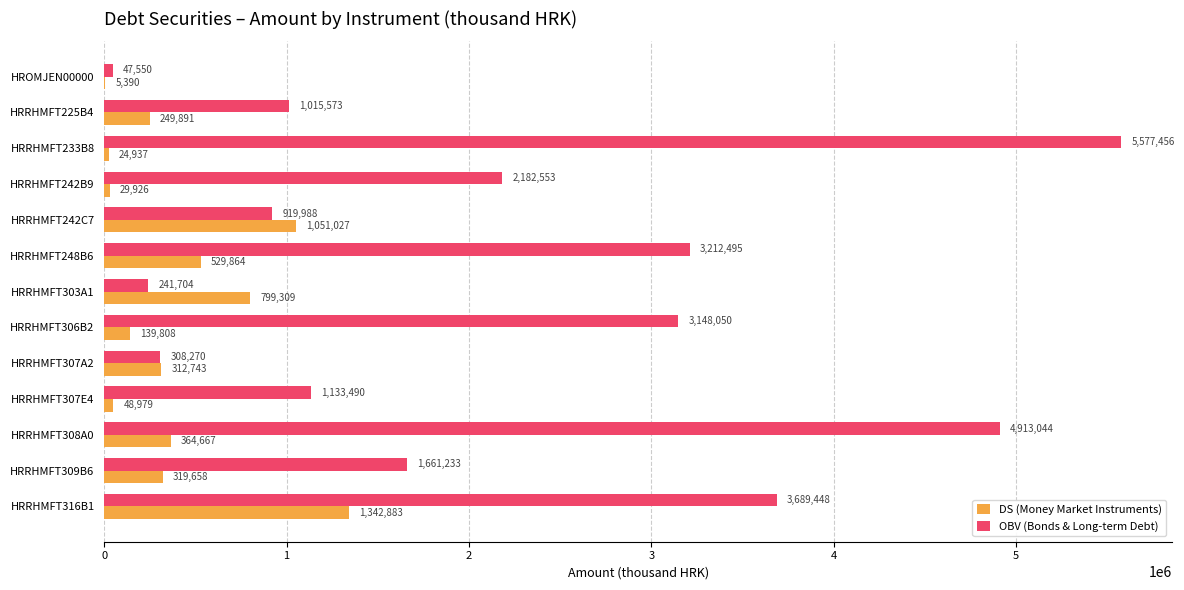

What is the total value across all series at HRRHMFT303A1?

1041013